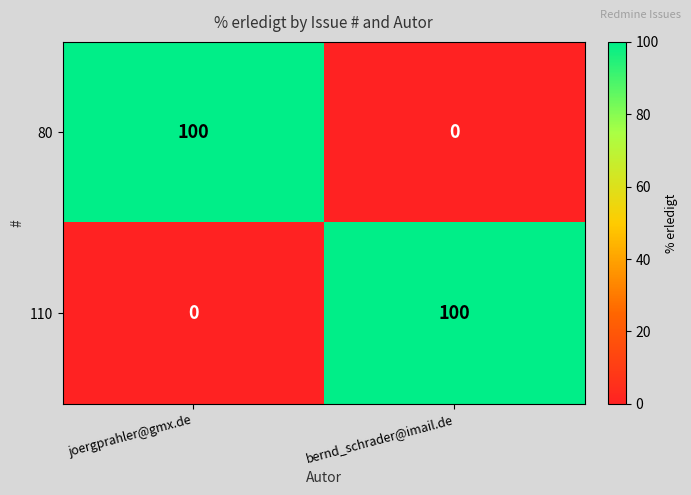

Rank the categories by 80 value from lowest to highest.

bernd_schrader@imail.de, joergprahler@gmx.de